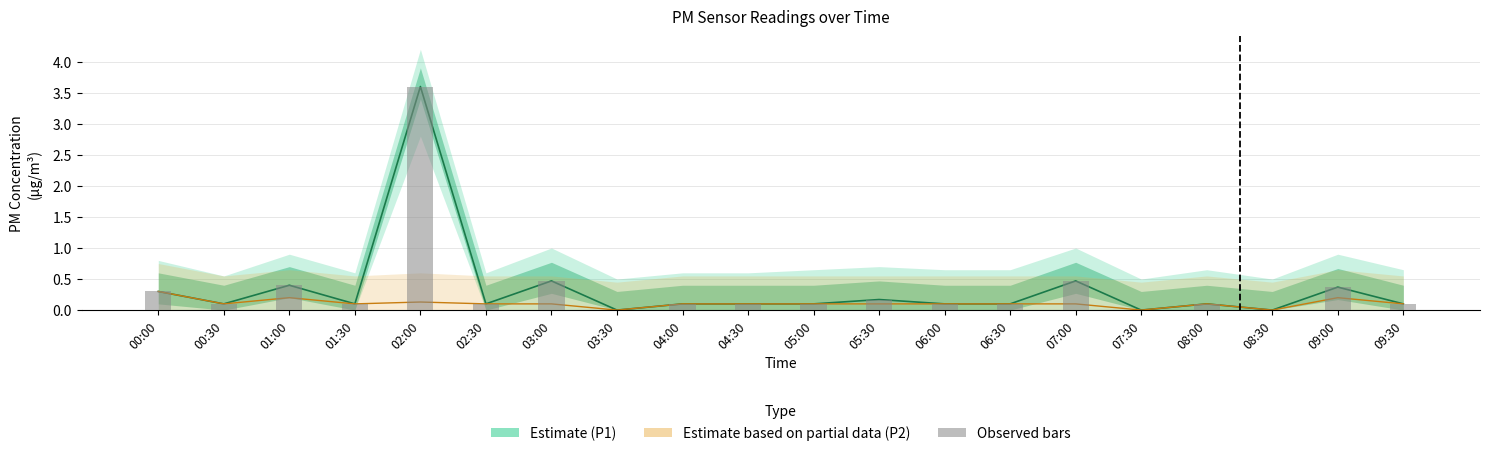

How many groups of bars are there?

20